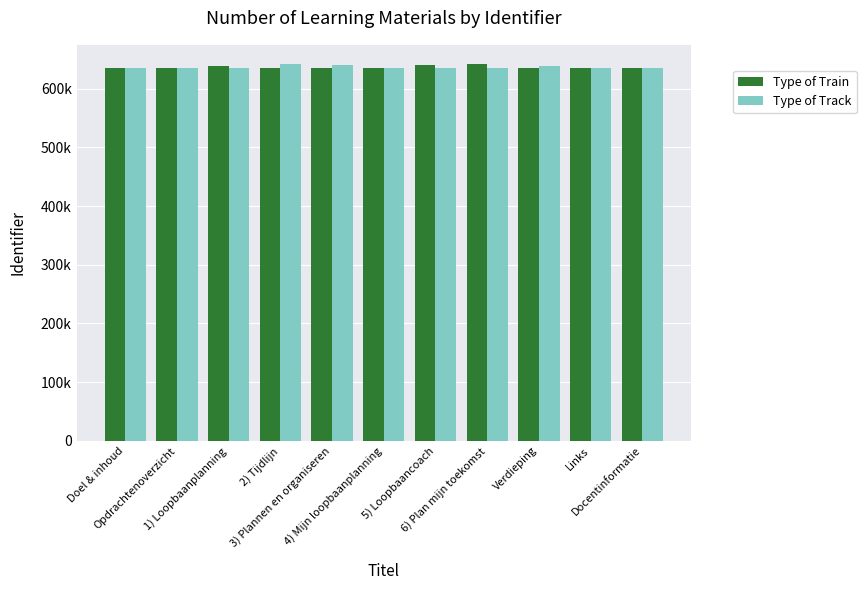

Is it true that Type of Train equals 1132169 at 3) Plannen en organiseren?

False